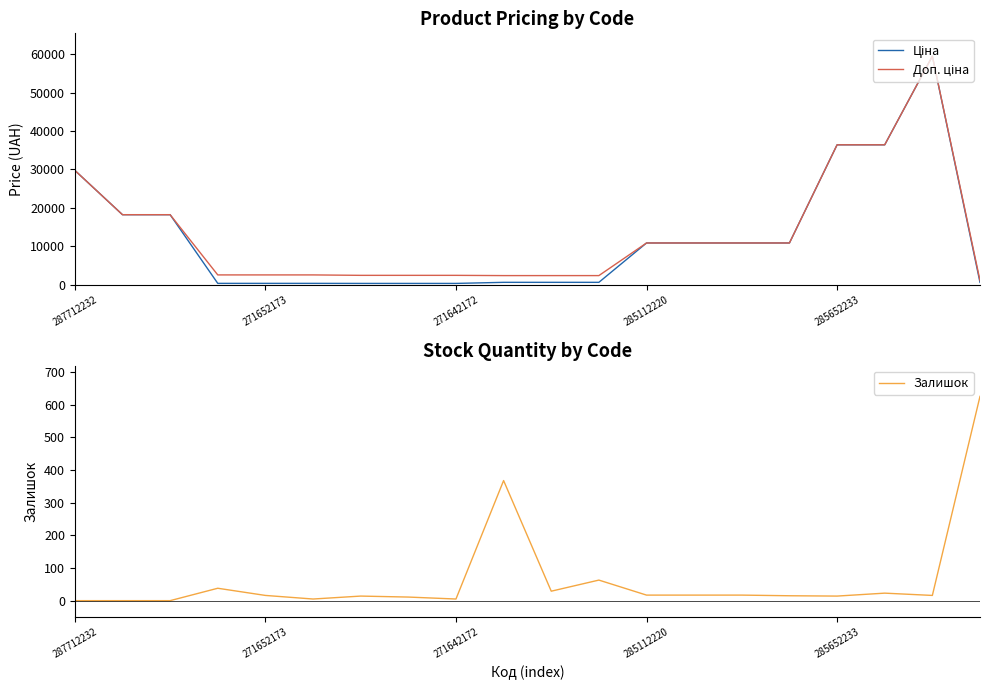

At how many categories does at least one series exceed 47499?

1